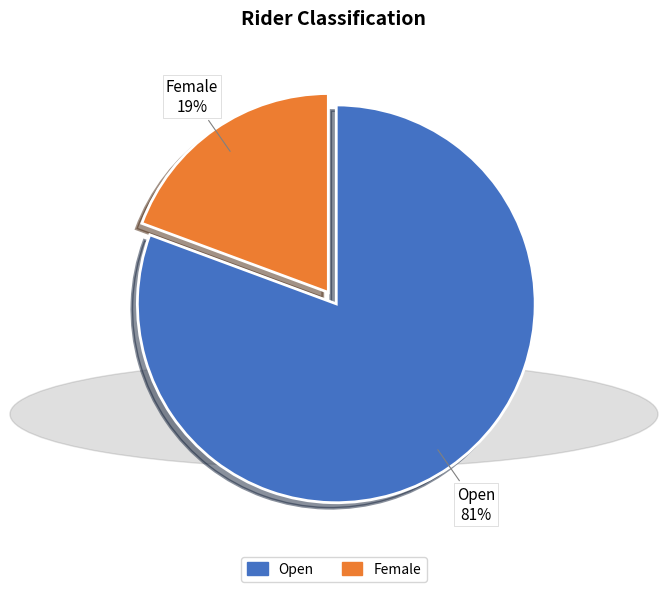

Which category has the smallest portion of the pie?

Female